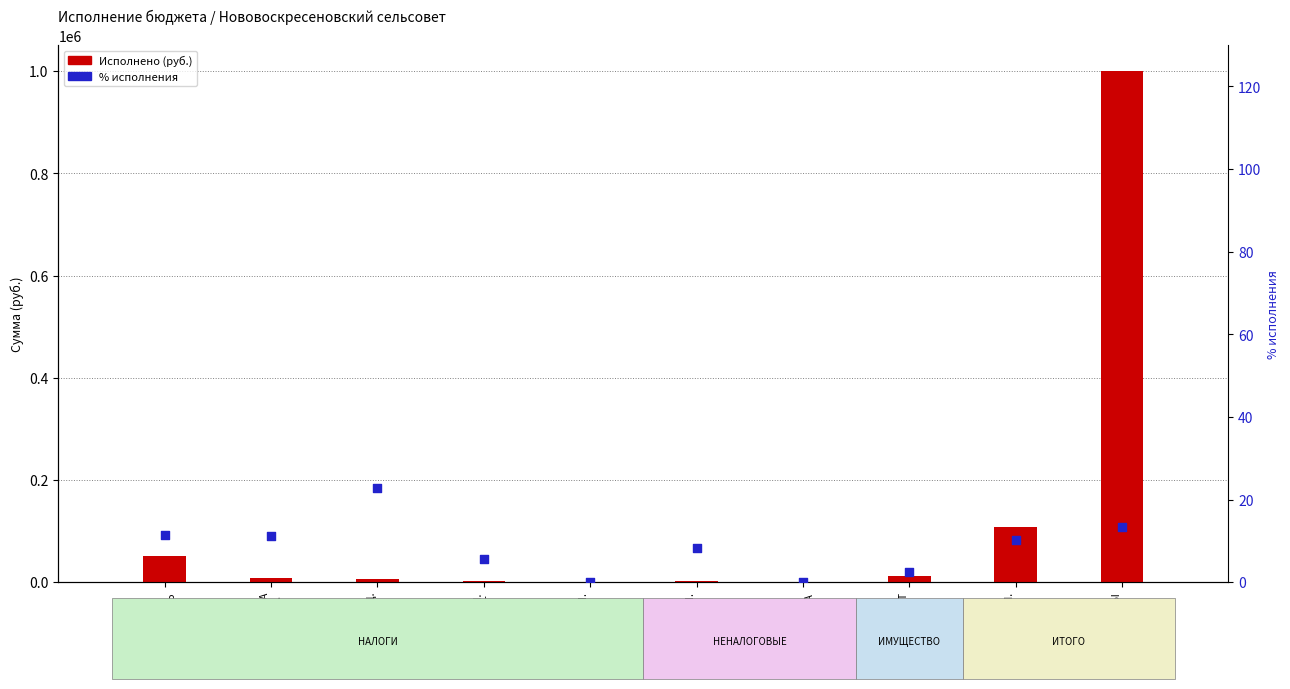

At how many categories does at least one series exceed 639719?

1